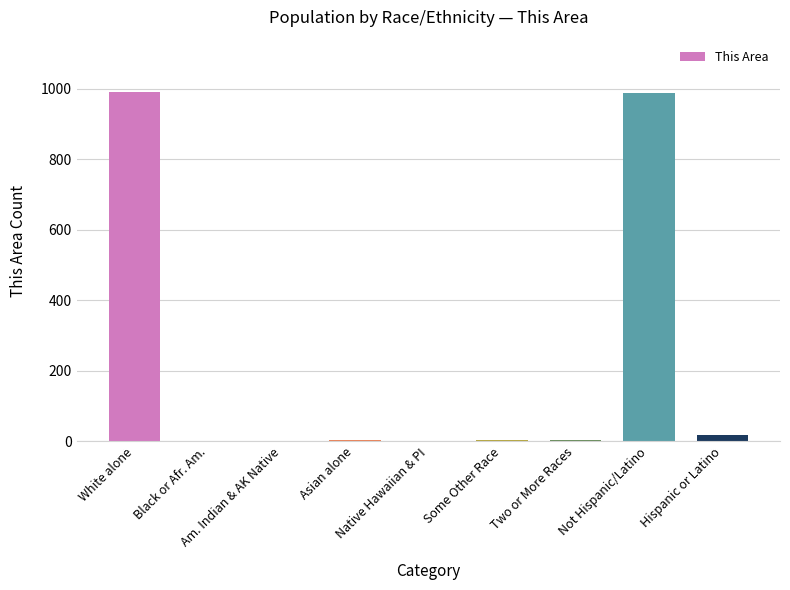

What is the difference between the values at Black or Afr. Am. and Not Hispanic/Latino?

986